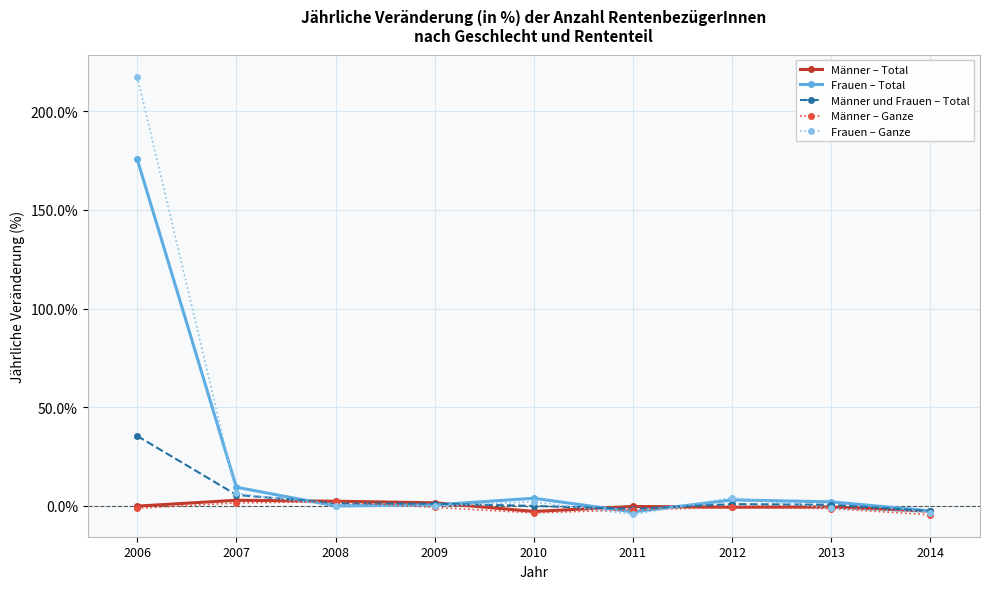

How many categories are shown in the chart?

9